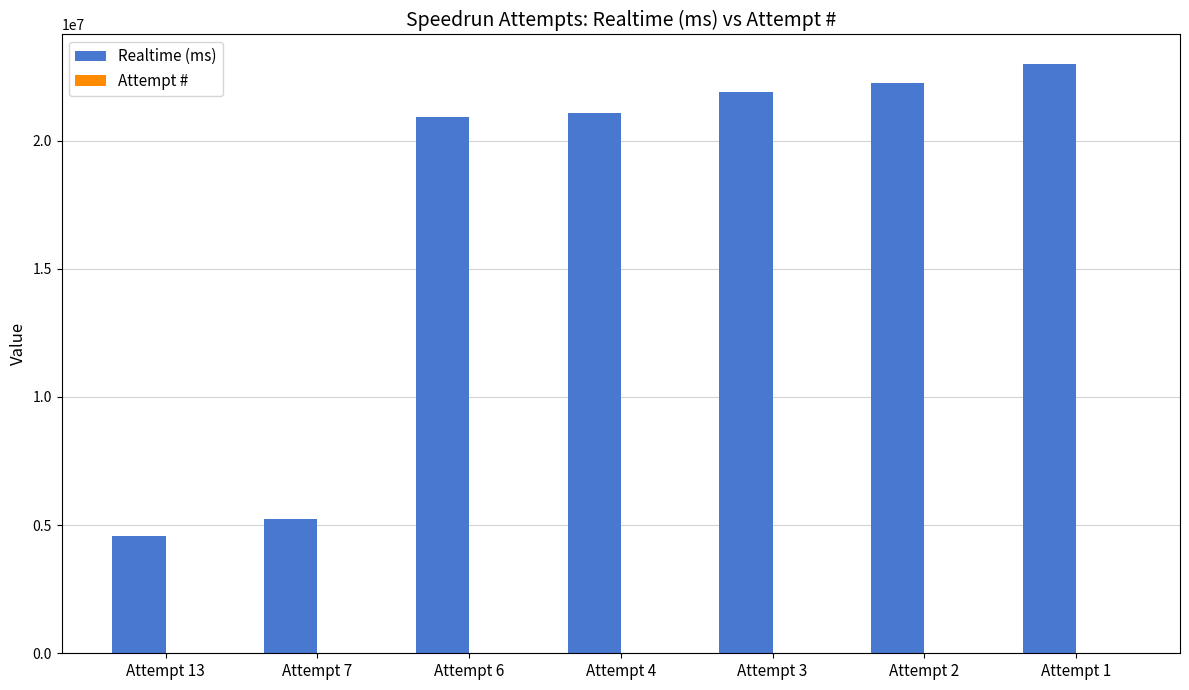

What is the sum of the Realtime (ms) values at Attempt 2 and Attempt 7?

27482814